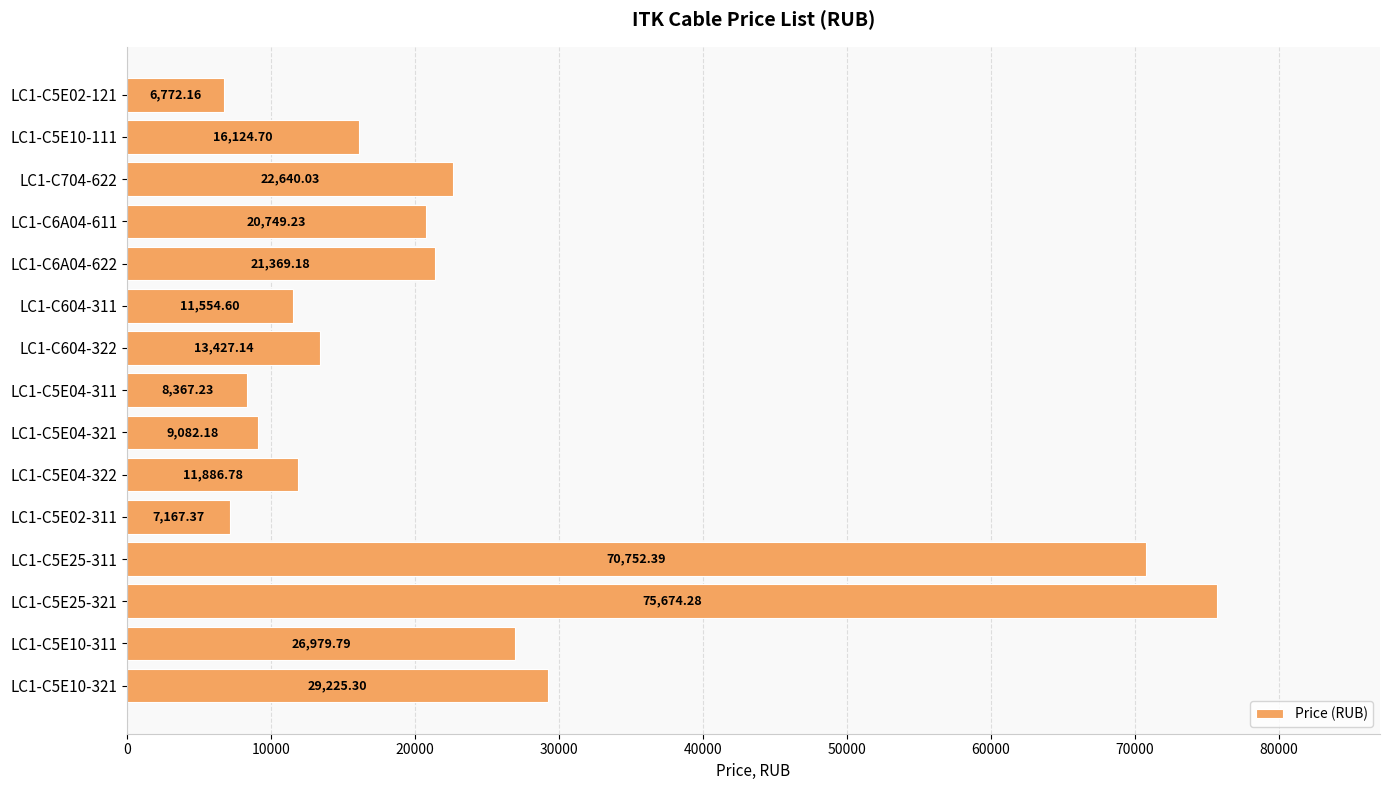

List the labels in order of value, largest first.

LC1-C5E25-321, LC1-C5E25-311, LC1-C5E10-321, LC1-C5E10-311, LC1-C704-622, LC1-C6A04-622, LC1-C6A04-611, LC1-C5E10-111, LC1-C604-322, LC1-C5E04-322, LC1-C604-311, LC1-C5E04-321, LC1-C5E04-311, LC1-C5E02-311, LC1-C5E02-121